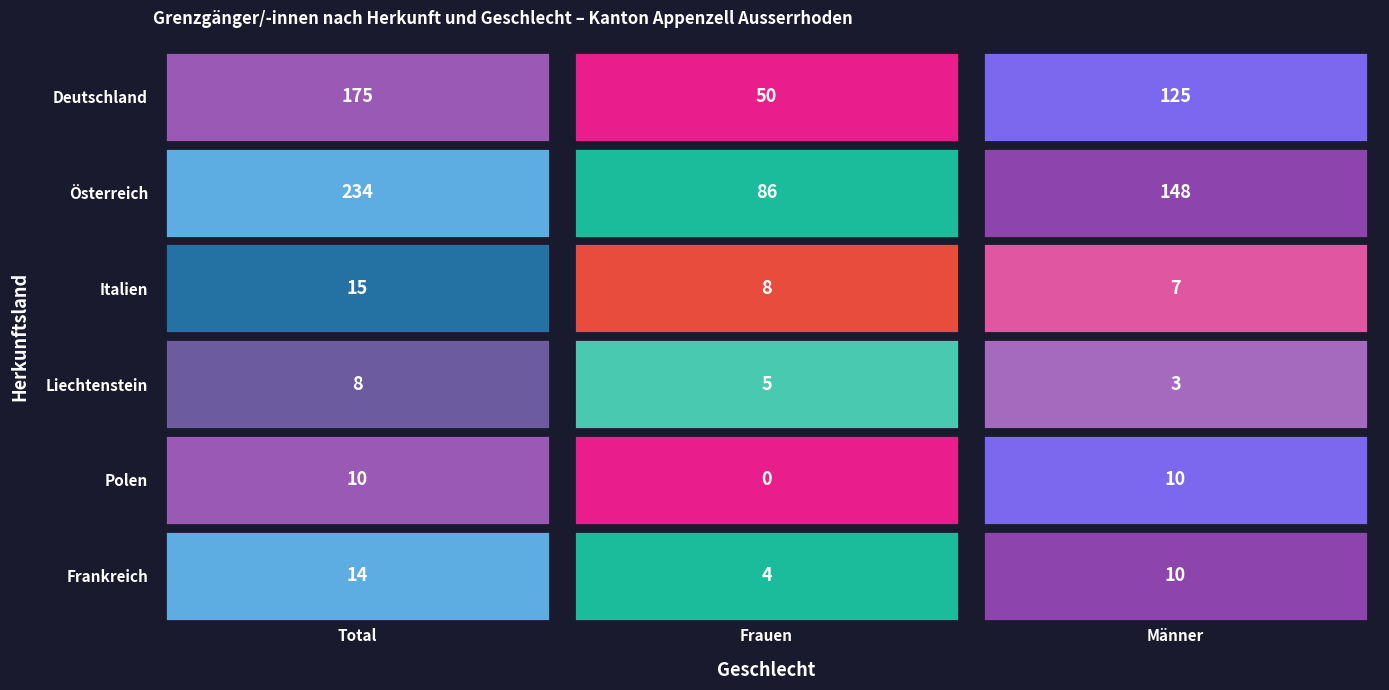

Is the value of Frankreich at Männer greater than the value of Italien at Total?

No